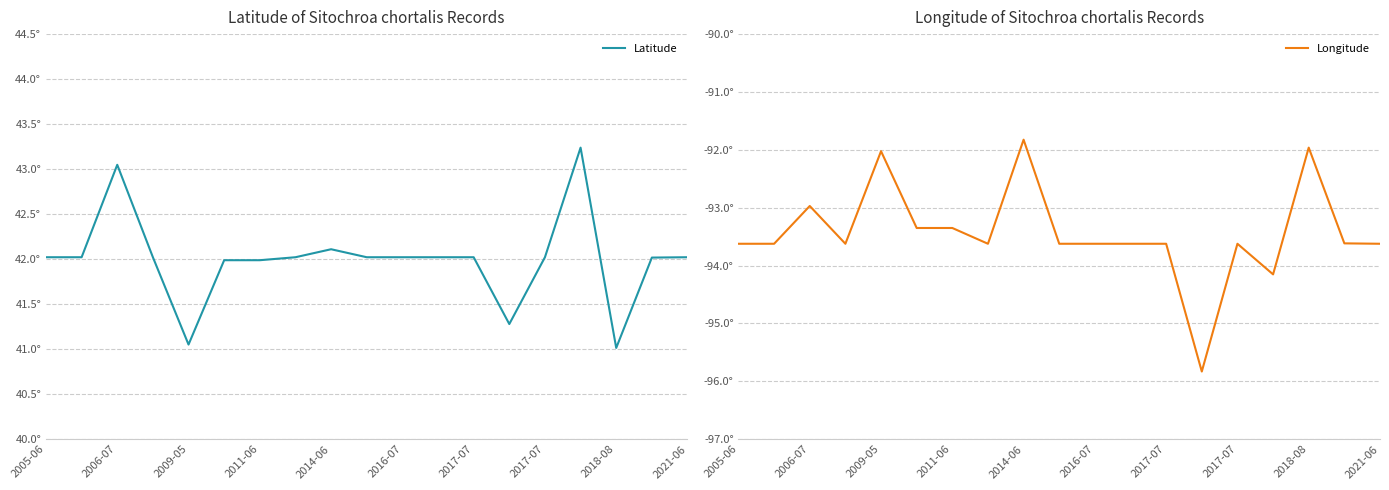

What is the difference between the second highest and minimum values in the Longitude series?

3.9